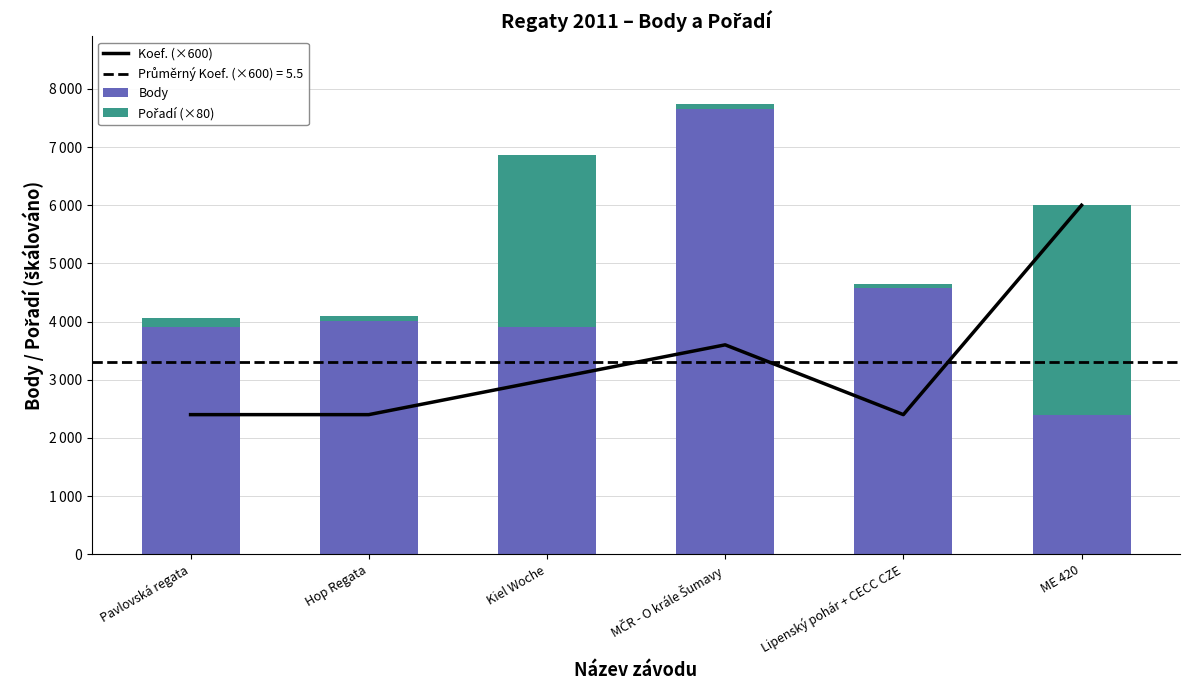

Which series has the widest spread of values?

Body